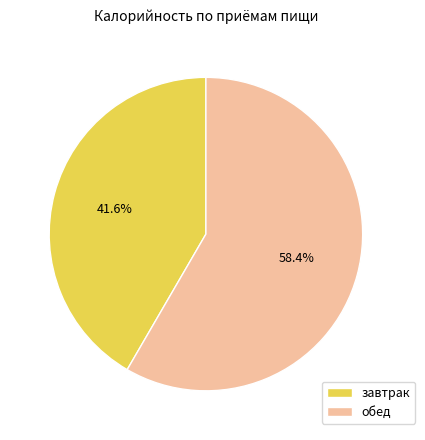

What is the total percentage of завтрак and обед?

100.0%